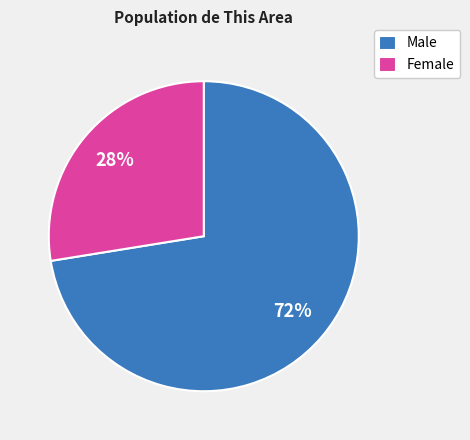

How many slices are in this pie chart?

2